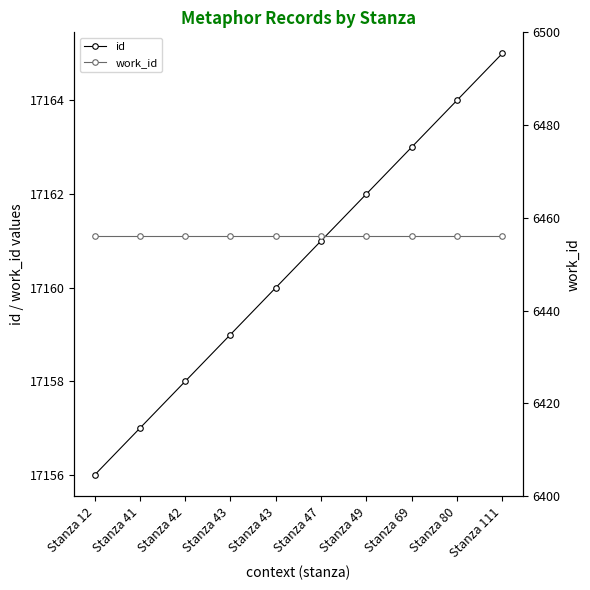

Between Stanza 47 and Stanza 49, which series saw the biggest shift?

id